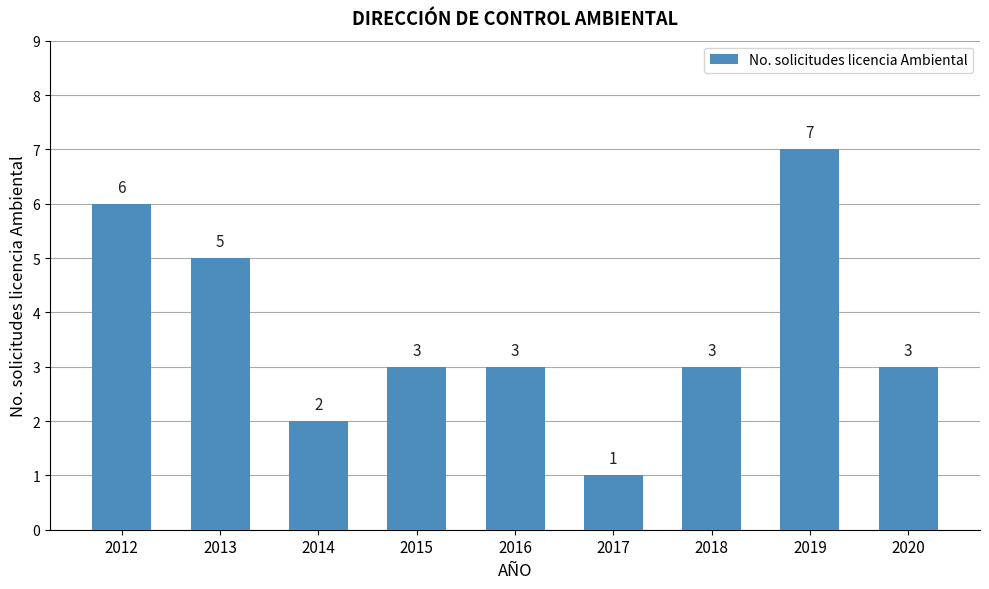

Are the bars horizontal?

No